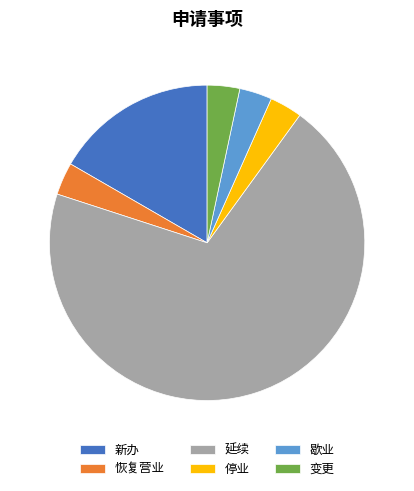

Which category has the biggest portion of the pie?

延续